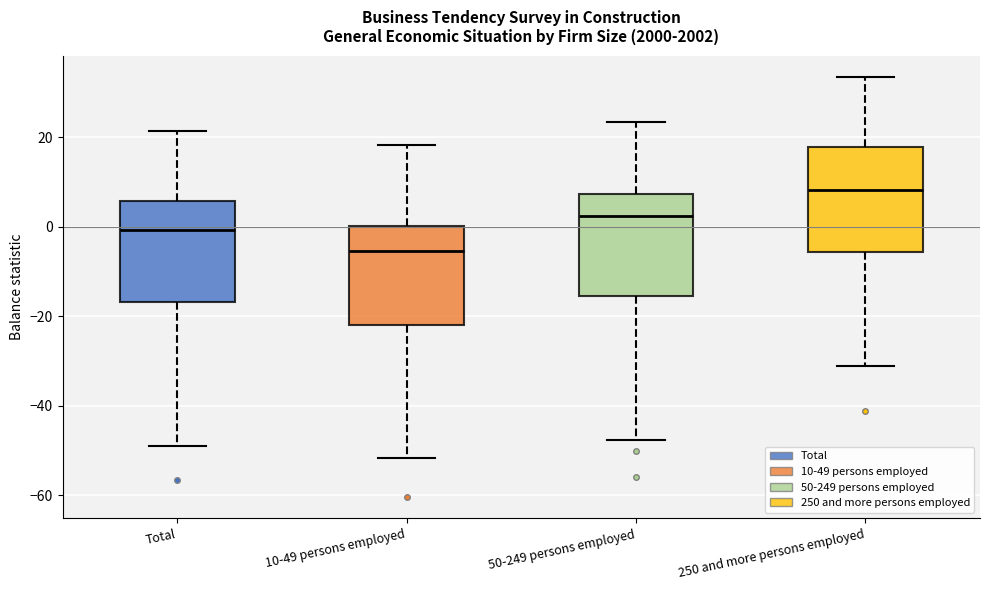

Reading left to right, transcribe this box plot: for each box, give where its median line is, the range the box spans, and where its two whiskers end, as read against the y-axis. The values are not printed on the chart, so give them approximately, as read against the axis.

Total: median 0, box -16 to 6, whiskers -48 to 22
10-49 persons employed: median -6, box -22 to 0, whiskers -52 to 18
50-249 persons employed: median 2, box -16 to 8, whiskers -48 to 24
250 and more persons employed: median 8, box -6 to 18, whiskers -32 to 34